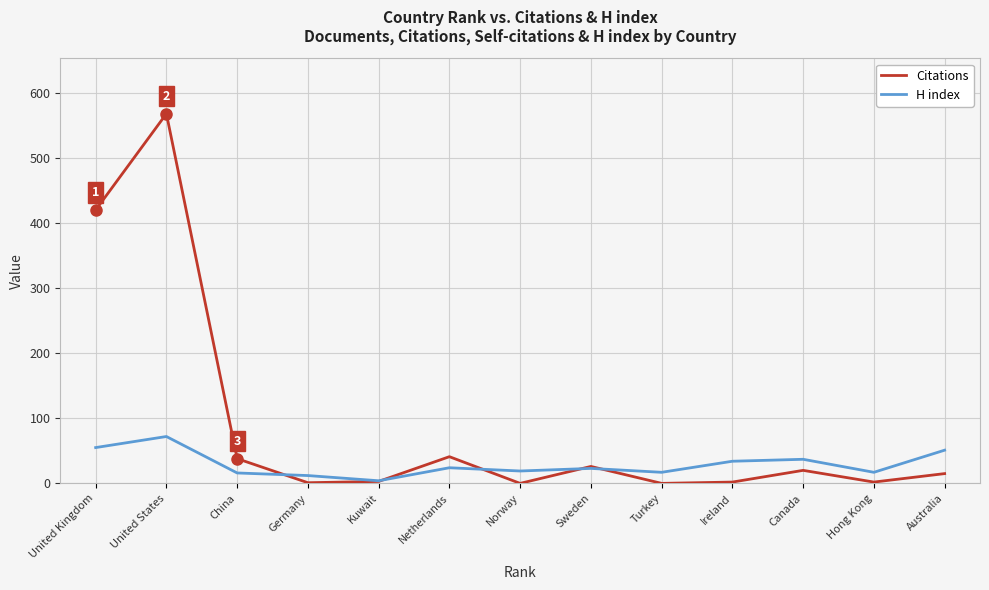

Rank the series by their average value, from highest to lowest.

Citations, H index